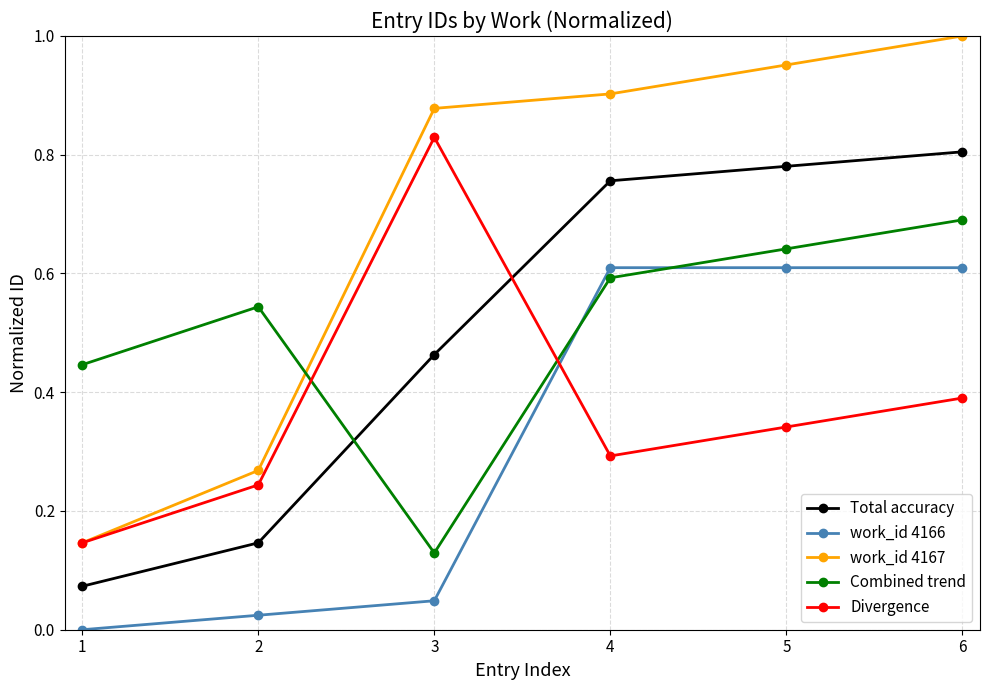

Which series has the largest total across all categories?

work_id 4167